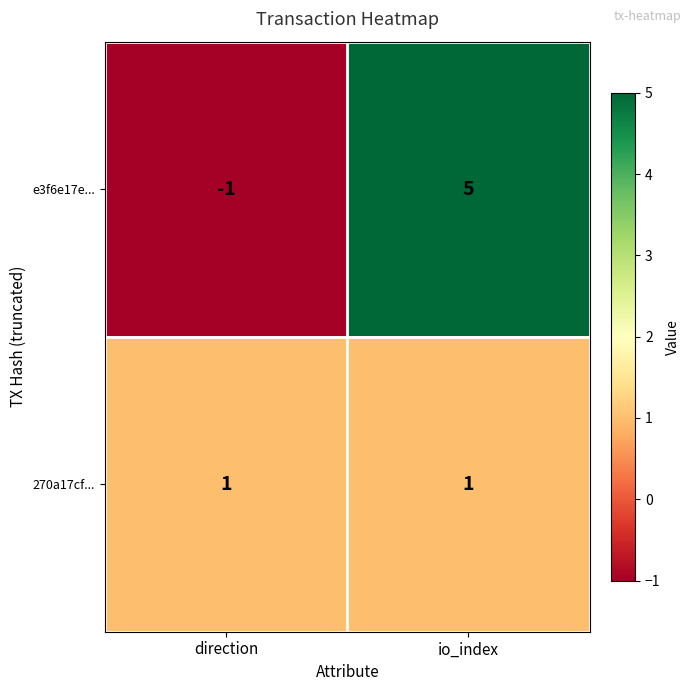

What is the smallest value displayed?

-1